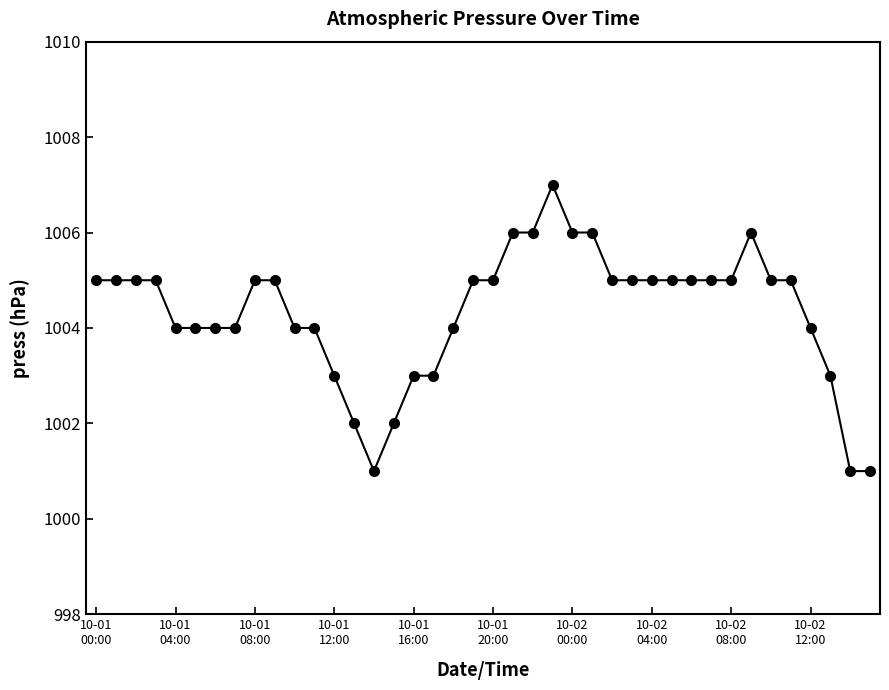

What is the value of the 31st point from the left?

1005